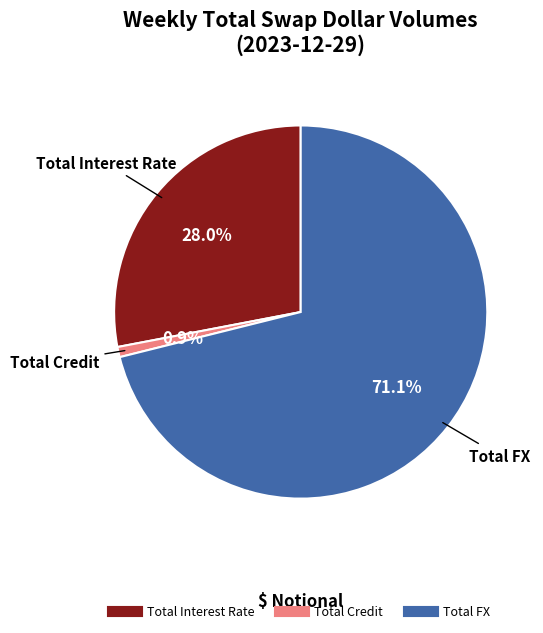

What is the smallest slice in the pie chart?

Total Credit